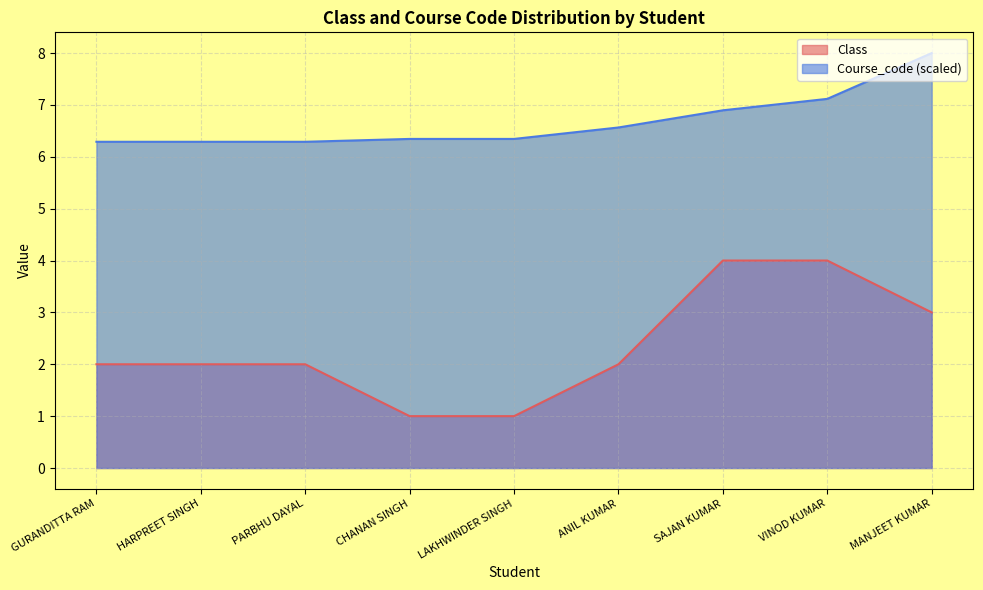

Does the chart have visible grid lines?

Yes